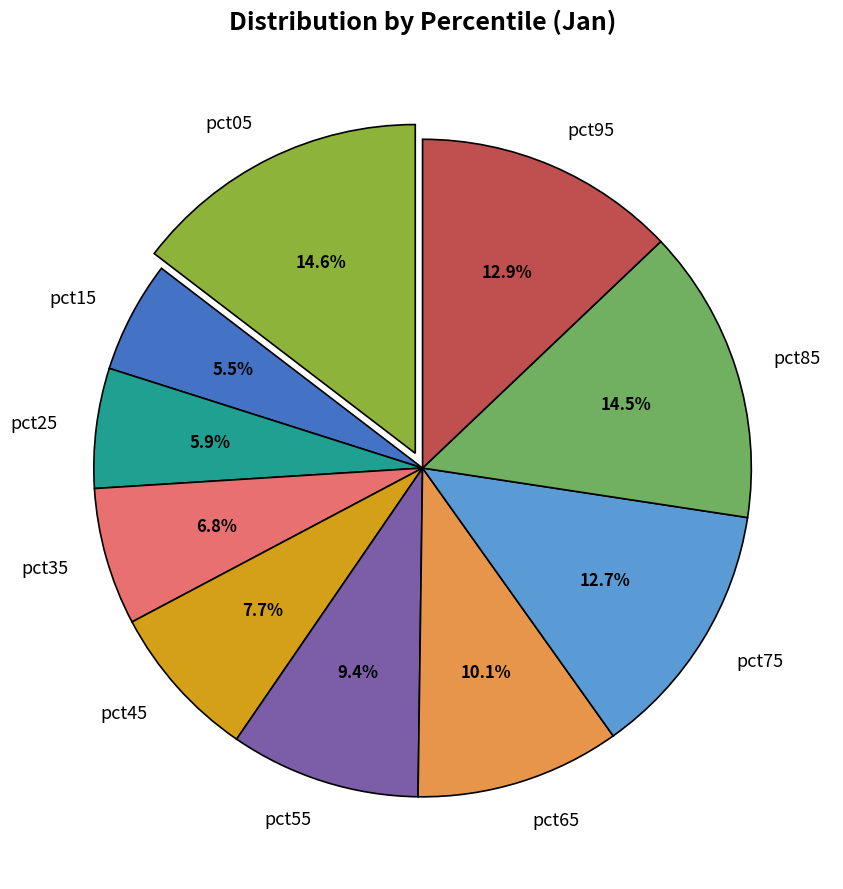

To the nearest percent, what is the average slice percentage?

10%